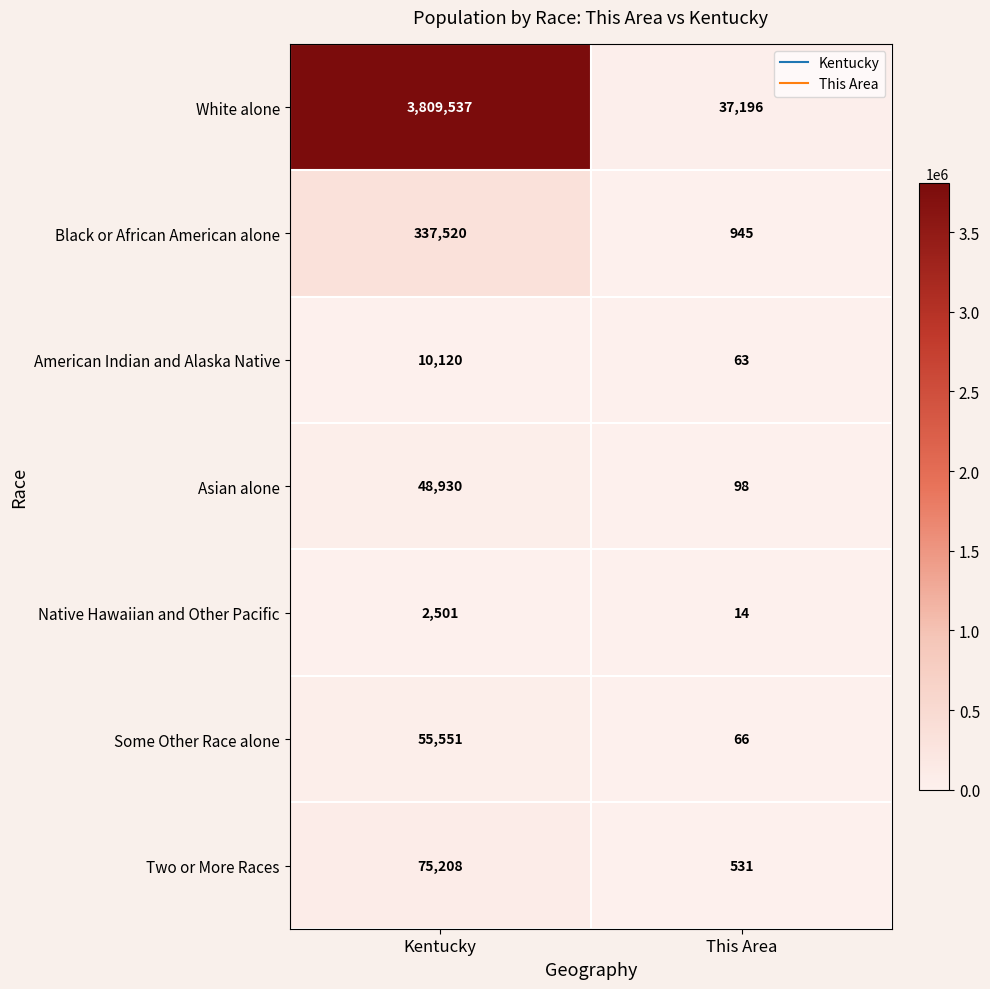

Reading right to left, what are all the values shown in this chart?

White alone: 37196	3809537
Black or African American alone: 945	337520
American Indian and Alaska Native: 63	10120
Asian alone: 98	48930
Native Hawaiian and Other Pacific: 14	2501
Some Other Race alone: 66	55551
Two or More Races: 531	75208